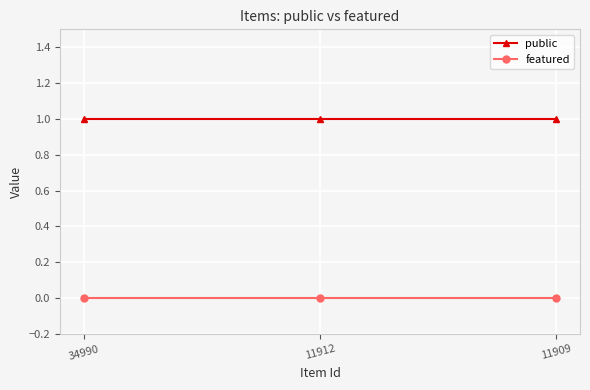

Reading left to right, list all the values displayed in this chart.

public: 1	1	1
featured: 0	0	0